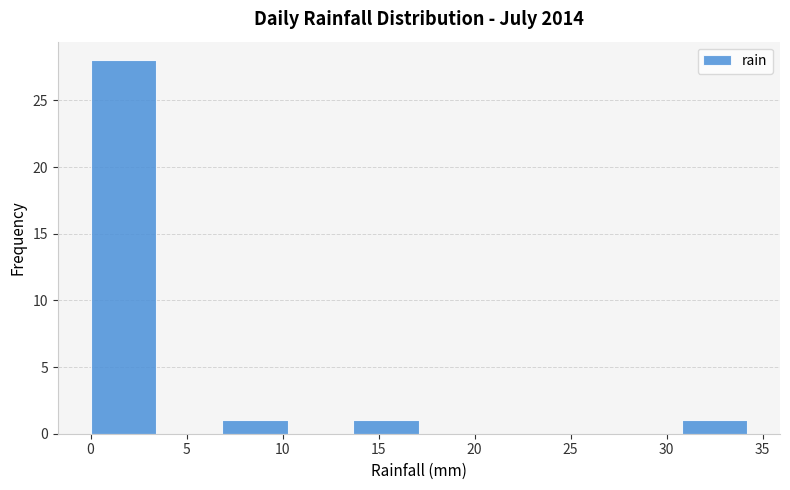

Reading left to right, transcribe this chart: for each bar, give the range it covers on the x-axis and its height. Neither the bar edges nor the heights are printed on the chart, so give them approximately, as read against the axes.

0.0 to 3.5: 28
3.5 to 7.0: 0
7.0 to 10.5: 1
10.5 to 13.5: 0
13.5 to 17.0: 1
17.0 to 20.5: 0
20.5 to 24.0: 0
24.0 to 27.5: 0
27.5 to 31.0: 0
31.0 to 34.0: 1